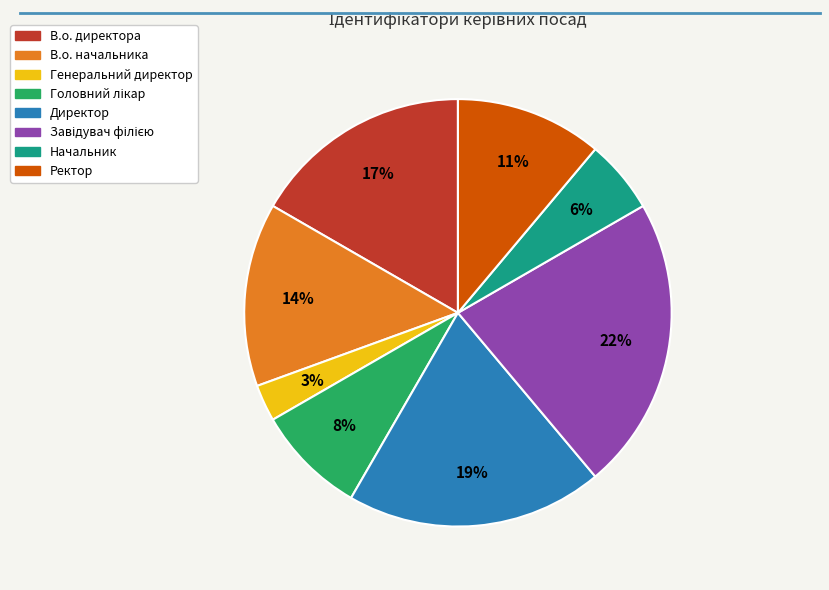

Does Директор account for over 50% of the chart?

No